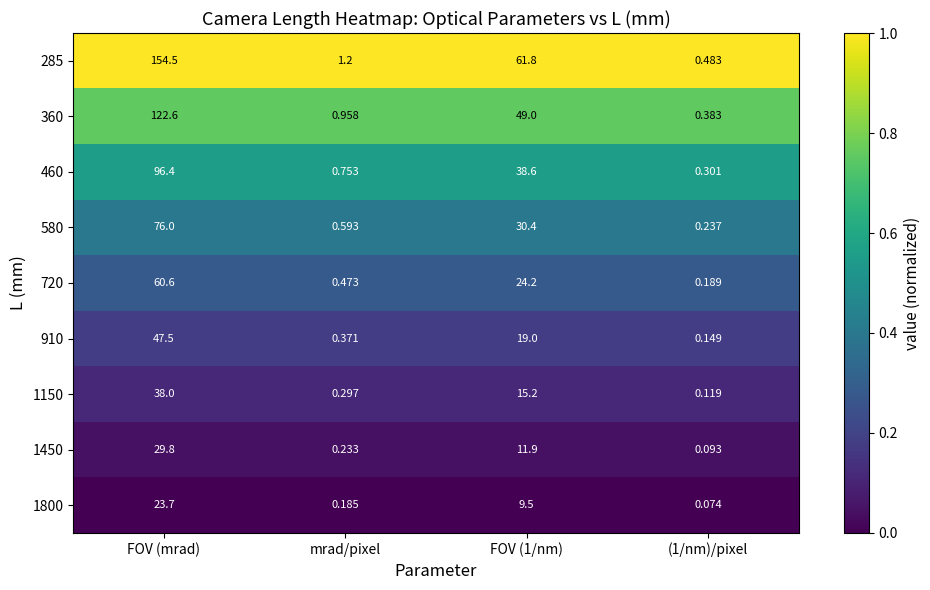

At which category is the sum across all series the highest?

FOV (mrad)